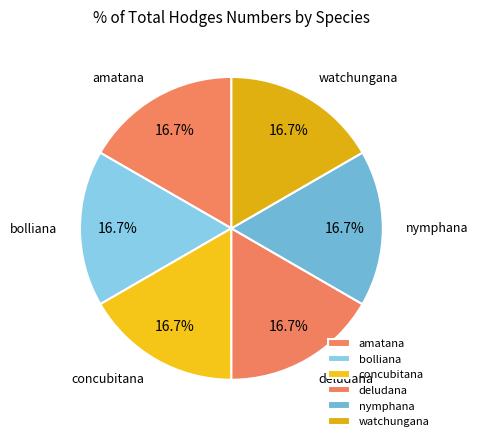

What is the ratio of the value at watchungana to the value at concubitana?

1.0